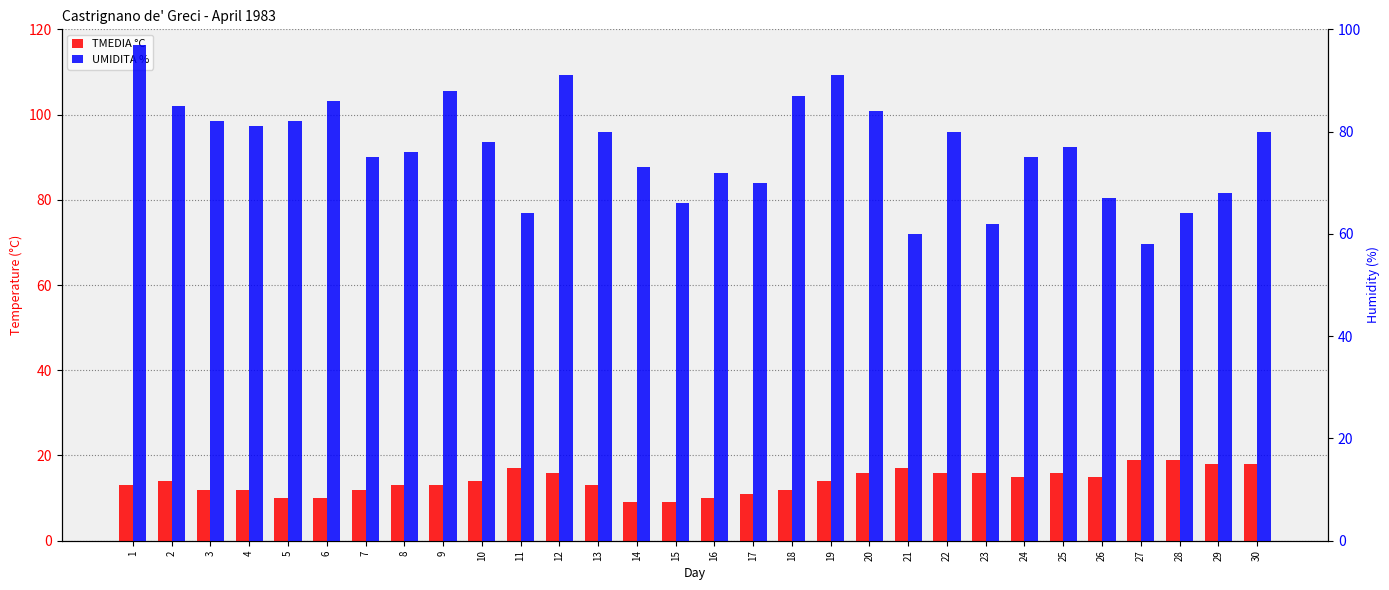

Reading left to right, extract all data points from this chart.

TMEDIA °C: 13	14	12	12	10	10	12	13	13	14	17	16	13	9	9	10	11	12	14	16	17	16	16	15	16	15	19	19	18	18
UMIDITA %: 97	85	82	81	82	86	75	76	88	78	64	91	80	73	66	72	70	87	91	84	60	80	62	75	77	67	58	64	68	80